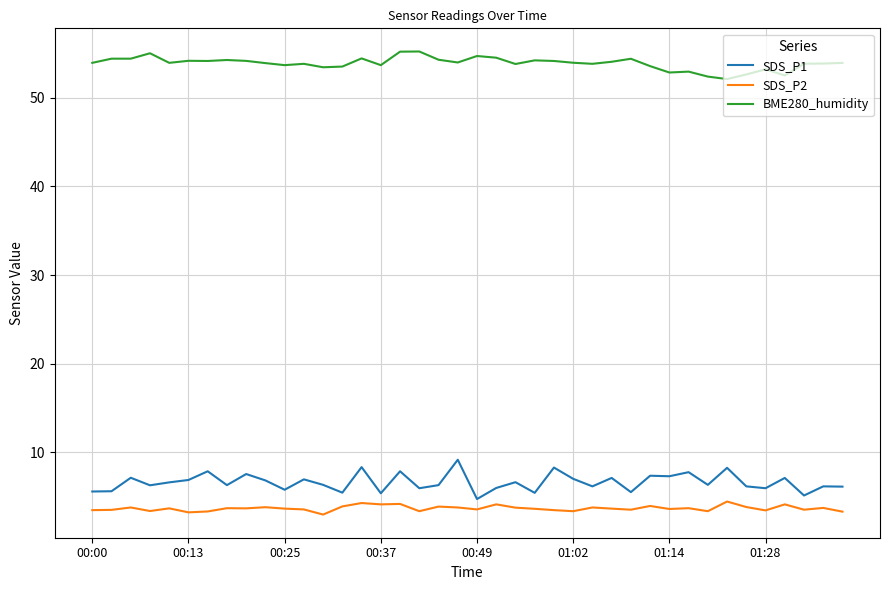

What is the sum of all SDS_P2 values?

148.0